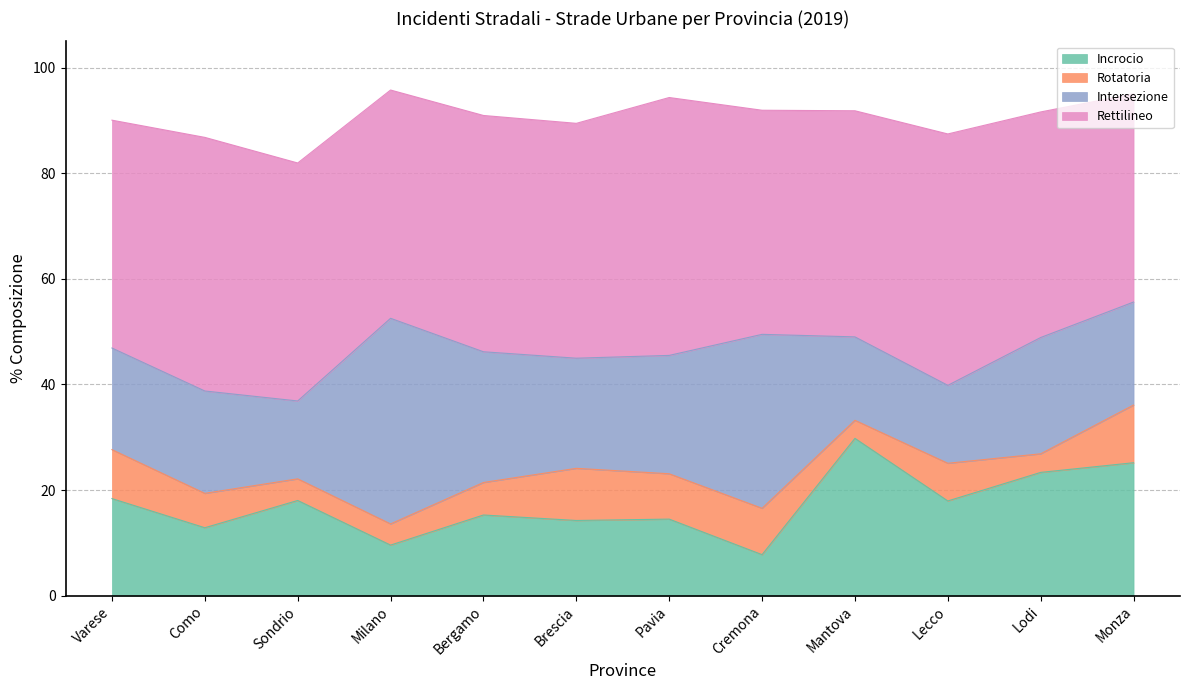

In Incrocio, how many points are higher than both neighbors (excluding endpoints)?

4